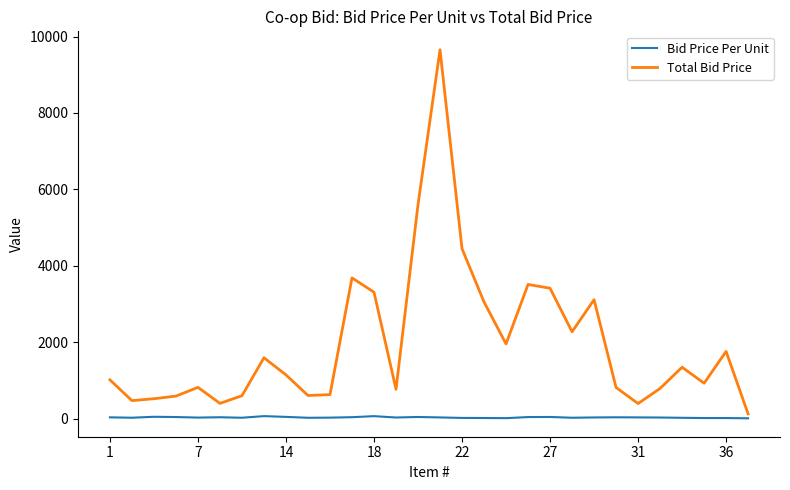

Rank the series by their average value, from lowest to highest.

Bid Price Per Unit, Total Bid Price